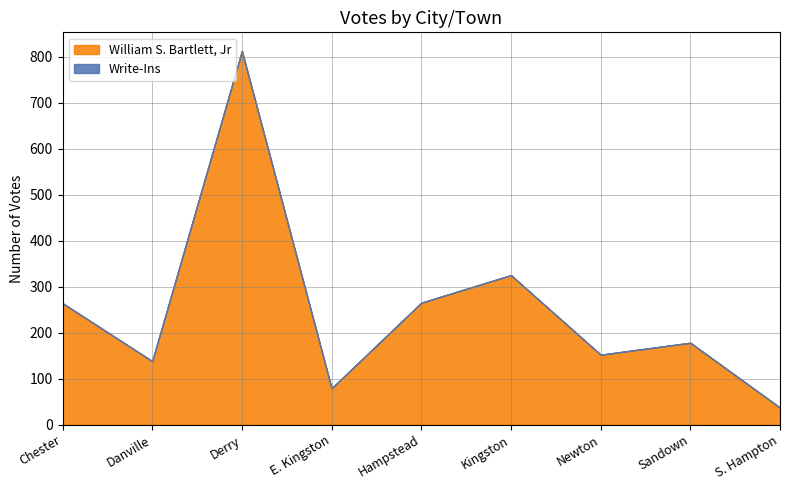

Reading left to right, extract all data points from this chart.

William S. Bartlett, Jr: 264	138	812	79	265	325	152	178	37
Write-Ins: 0	0	0	0	0	0	0	0	0